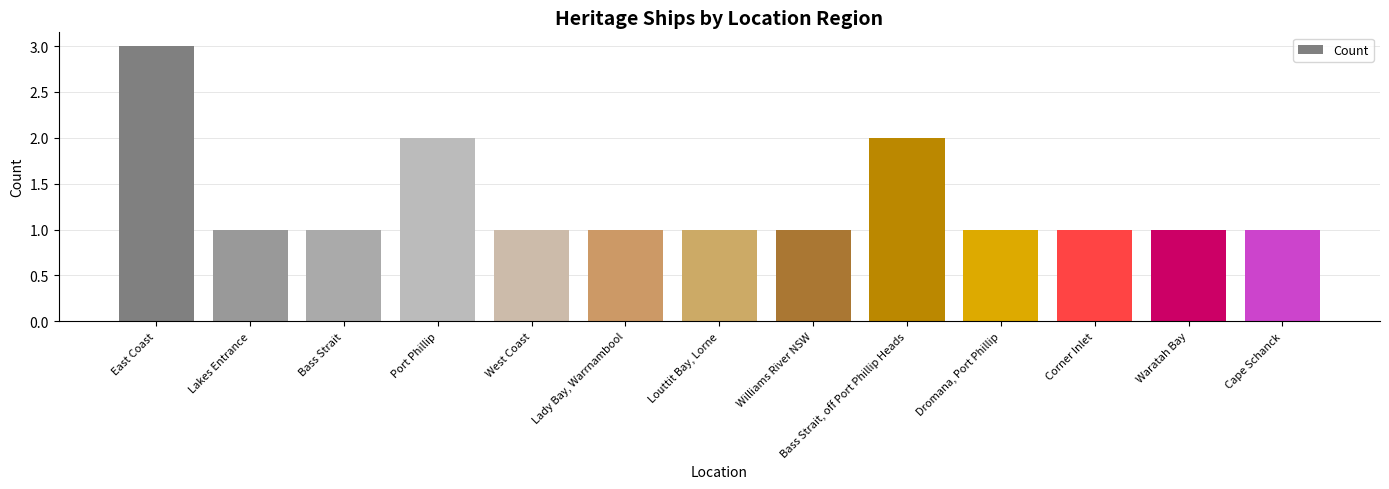

What is the sum of the values at Port Phillip and Corner Inlet?

3